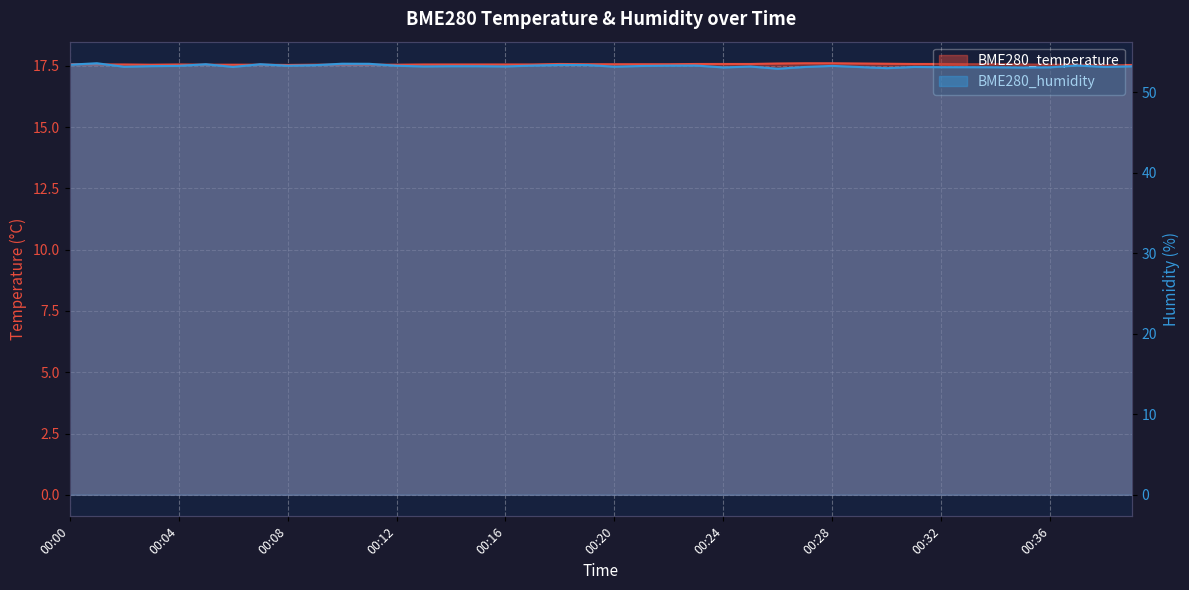

At which category does BME280_humidity reach its first local valley?

00:02